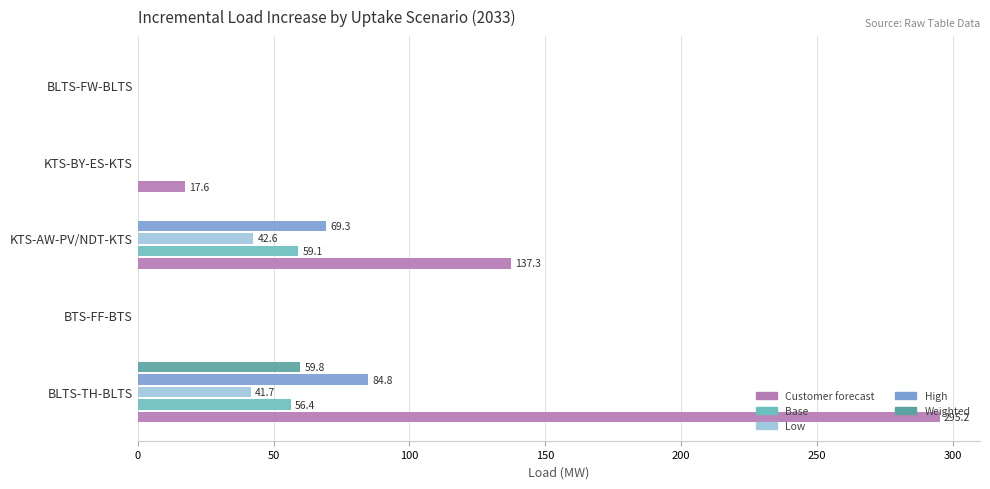

At which category is the sum across all series the highest?

BLTS-TH-BLTS